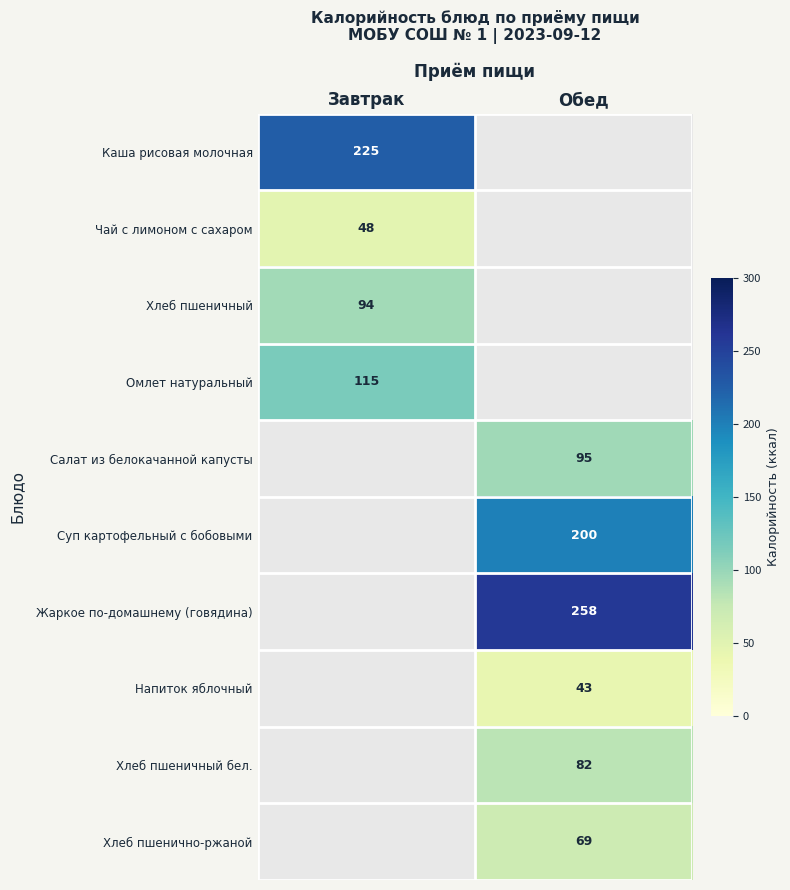

The value of Хлеб пшеничный бел. at Обед is 138. True or false?

False